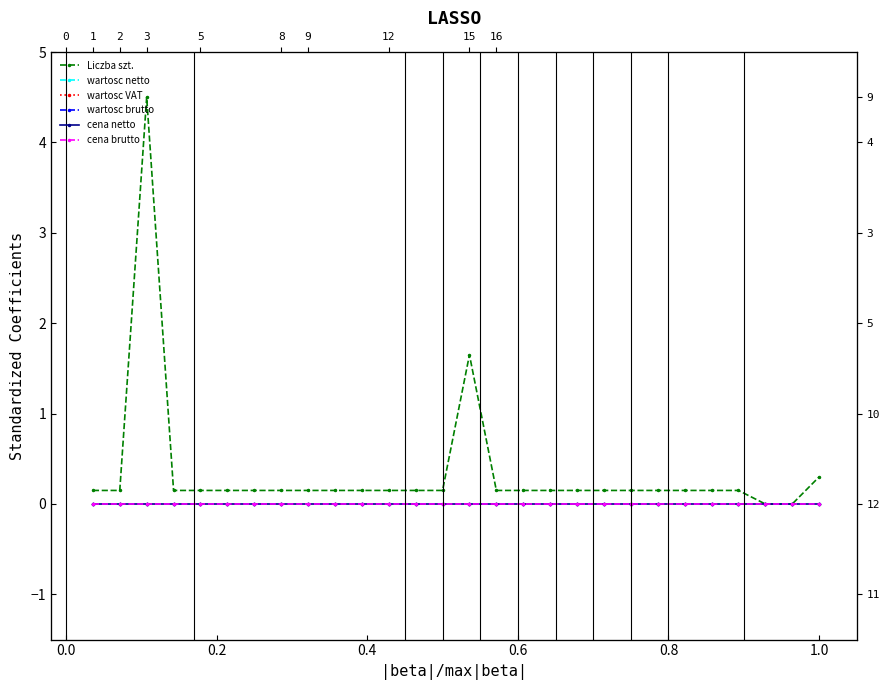

What is the greatest value displayed?

4.5